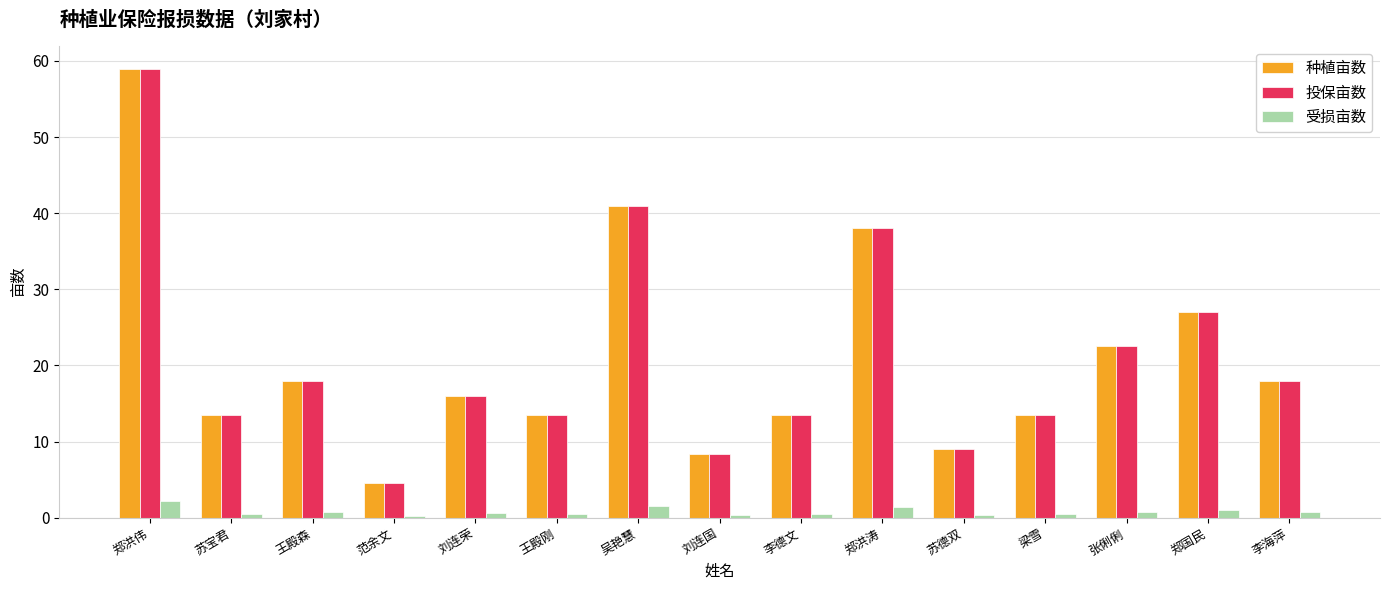

What is the label of the 13th bar from the right?

王殿森